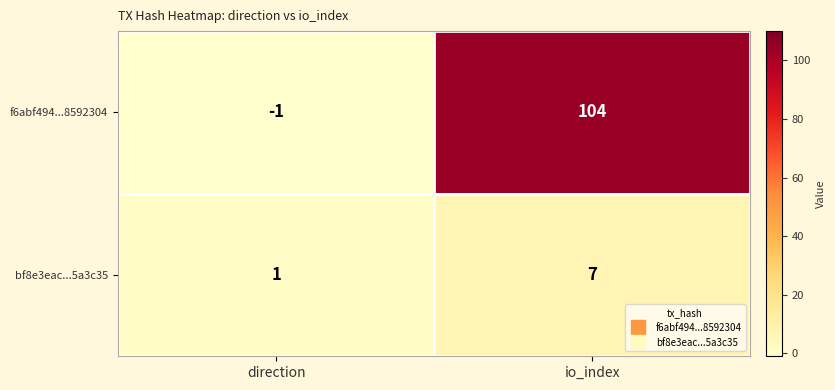

How many series are shown in this chart?

2